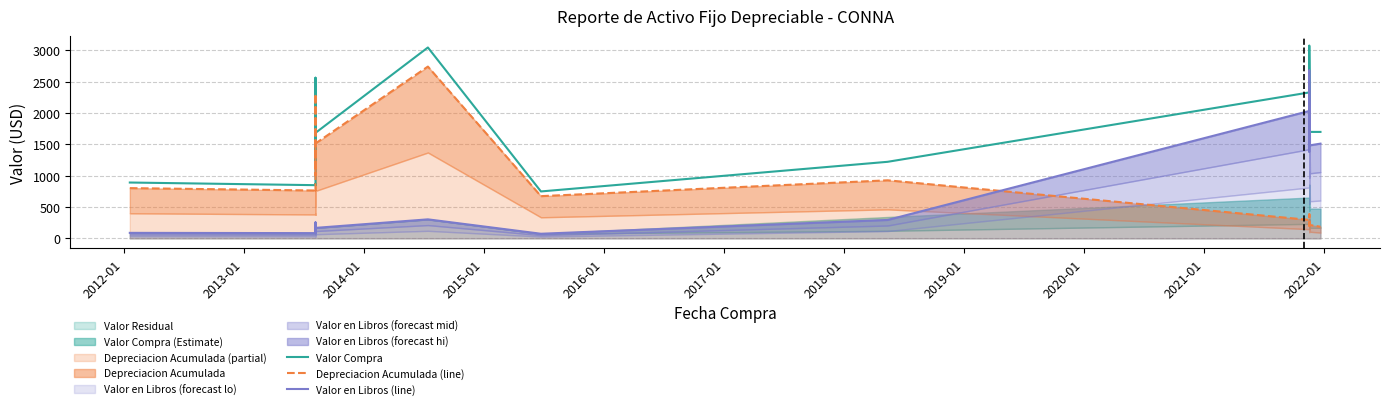

The value of Valor Compra at 2022-01 is 214.6. True or false?

False